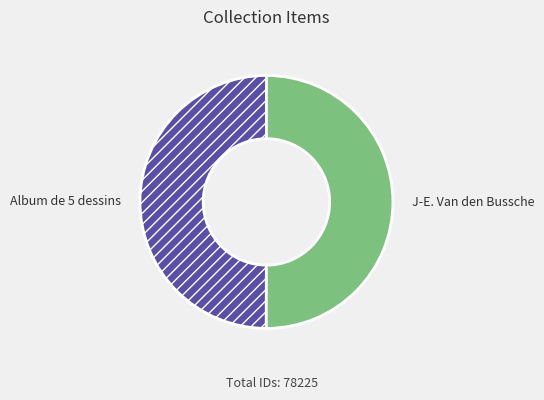

Combined, do J-E. Van den Bussche and Album de 5 dessins account for over 50%?

Yes